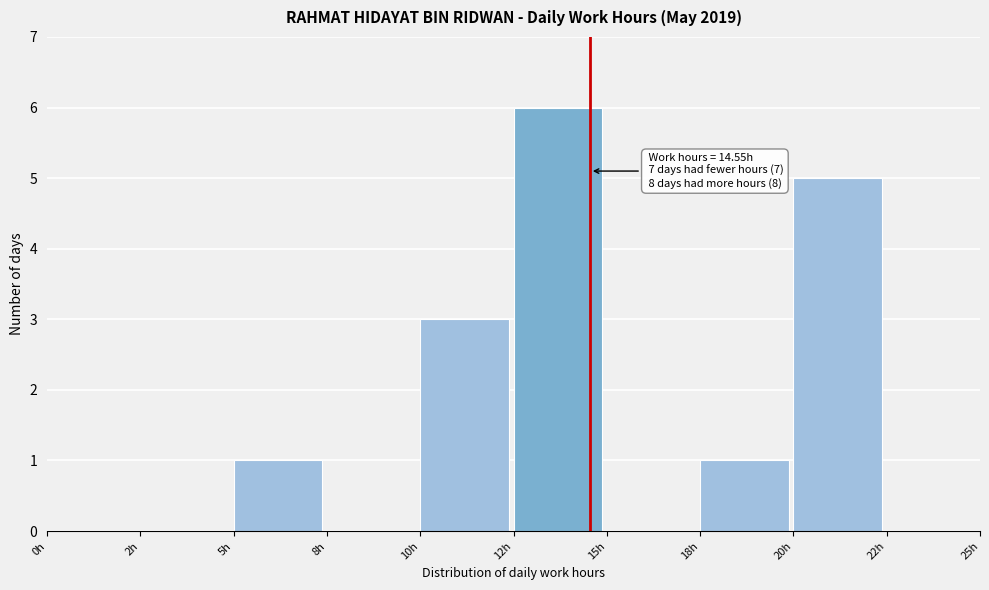

Reading right to left, list all the values displayed in this chart.

22h=0	20h=5	18h=1	15h=0	12h=6	10h=3	8h=0	5h=1	2h=0	0h=0